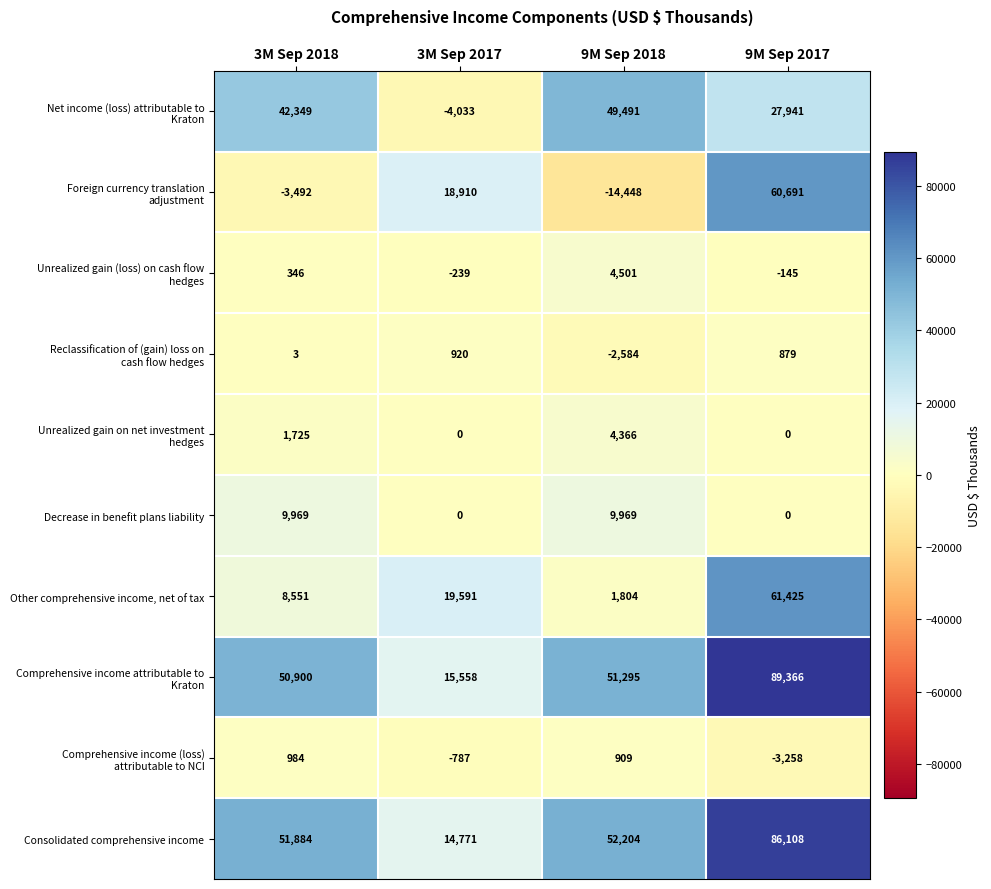

How many distinct data groups are displayed?

10